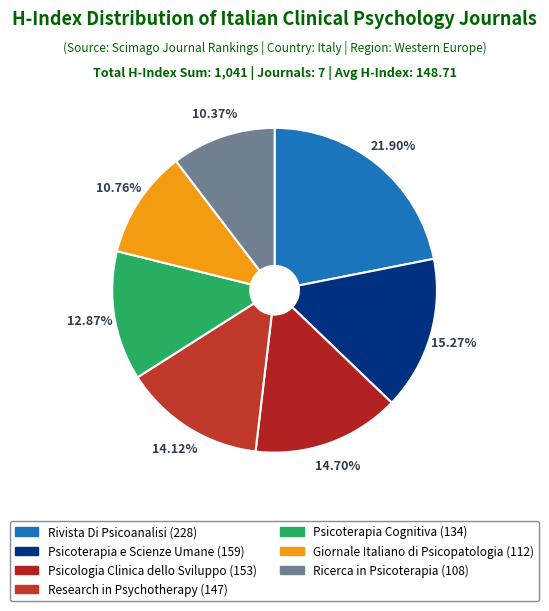

To the nearest percent, what is the average slice percentage?

14%